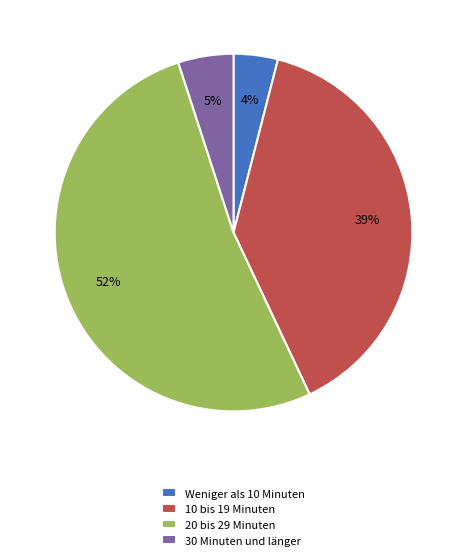

Count the number of slices in the pie.

4